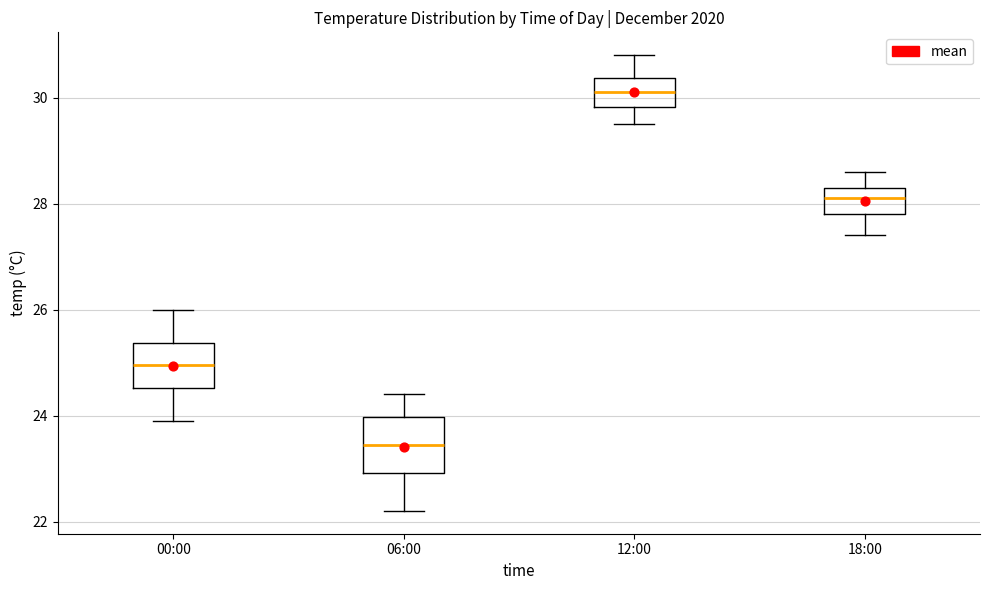

Where does the lower whisker of the box for 12:00 end on the y-axis? The values are not printed on the chart, so give them approximately, as read against the axis.

29.6